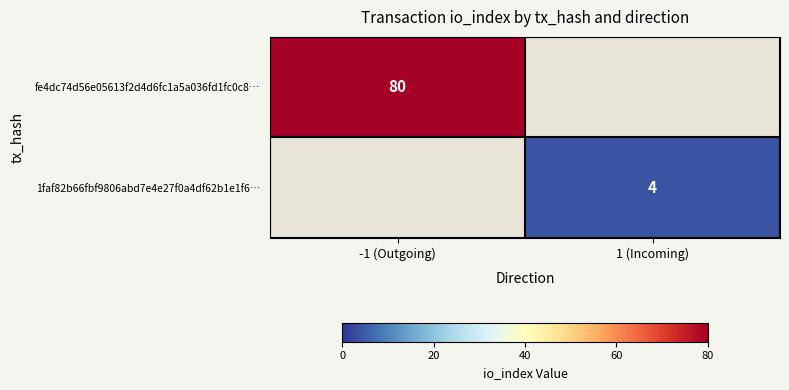

Is it true that 1faf82b66fbf9806abd7e4e27f0a4df62b1e1f6… equals 1.8 at 1 (Incoming)?

False